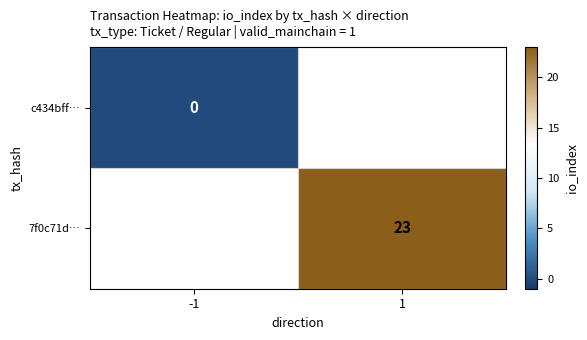

Between -1 and 1, which is larger?

1